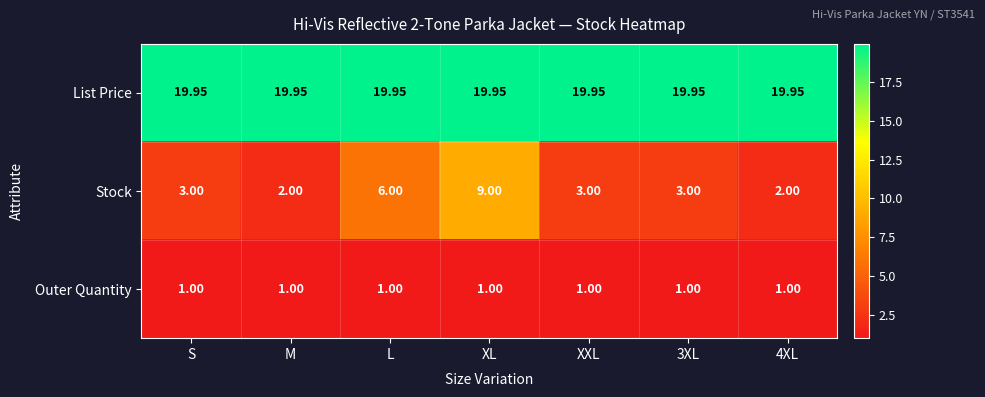

Which series has the largest total across all categories?

List Price